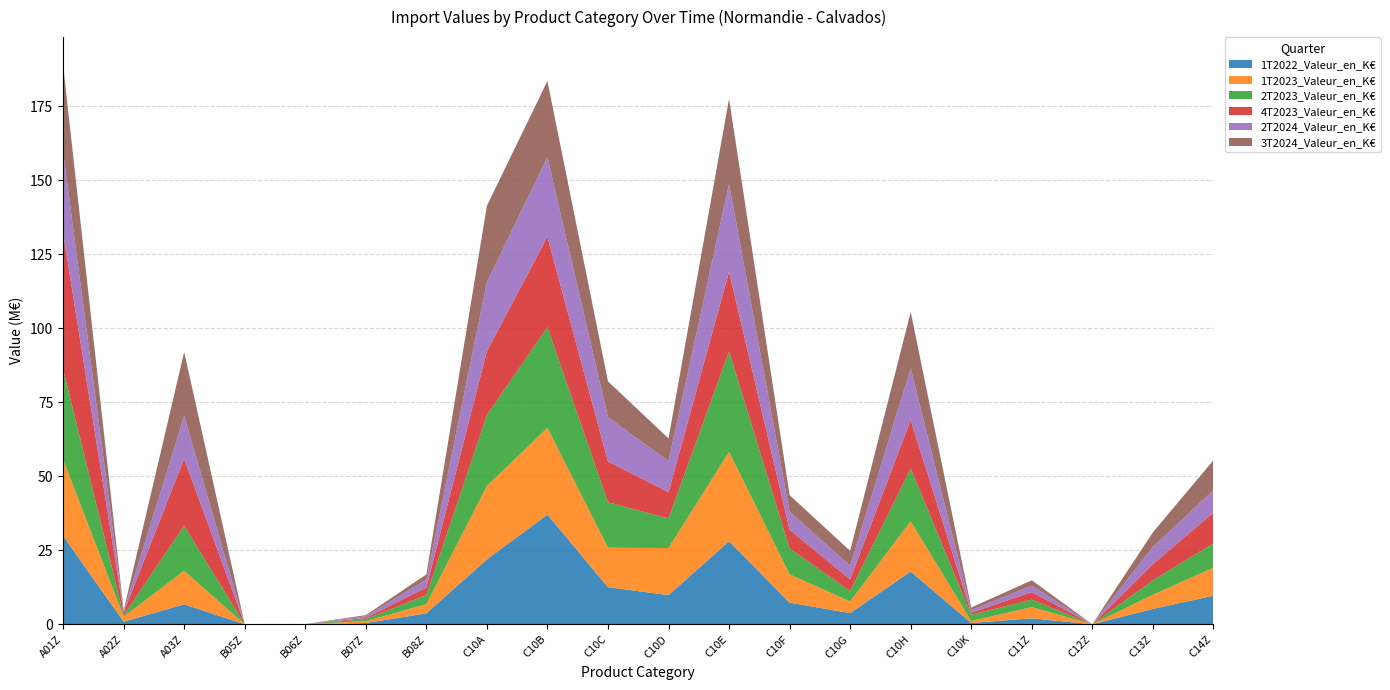

Reading right to left, list all the values displayed in this chart.

1T2022_Valeur_en_K€: C14Z=9665.6	C13Z=5183.6	C12Z=10.4	C11Z=2021.8	C10K=438.5	C10H=17821.2	C10G=3773.0	C10F=7317.1	C10E=28044.3	C10D=9868.9	C10C=12529.1	C10B=37066.0	C10A=21934.0	B08Z=3704.7	B07Z=428.9	B06Z=0.0	B05Z=0.0	A03Z=6743.8	A02Z=867.5	A01Z=29939.5
1T2023_Valeur_en_K€: C14Z=9465.4	C13Z=4772.2	C12Z=0.0	C11Z=3792.4	C10K=674.7	C10H=16970.8	C10G=3934.3	C10F=9564.1	C10E=30207.0	C10D=15899.2	C10C=13337.6	C10B=29302.1	C10A=24794.9	B08Z=3078.1	B07Z=617.4	B06Z=49.2	B05Z=0.0	A03Z=11318.8	A02Z=1694.6	A01Z=25787.4
2T2023_Valeur_en_K€: C14Z=8223.6	C13Z=4931.7	C12Z=0.0	C11Z=2522.4	C10K=2125.9	C10H=17844.1	C10G=3517.5	C10F=8752.1	C10E=33924.0	C10D=9985.3	C10C=15367.5	C10B=34003.6	C10A=23943.8	B08Z=3117.1	B07Z=683.5	B06Z=30.4	B05Z=0.0	A03Z=15217.2	A02Z=485.7	A01Z=30488.0
4T2023_Valeur_en_K€: C14Z=10357.4	C13Z=5449.3	C12Z=0.4	C11Z=2547.4	C10K=685.2	C10H=16390.9	C10G=3974.7	C10F=6300.2	C10E=26955.2	C10D=8893.2	C10C=13791.5	C10B=30550.1	C10A=21619.5	B08Z=2535.3	B07Z=409.5	B06Z=0.0	B05Z=0.0	A03Z=22688.5	A02Z=925.6	A01Z=46006.8
2T2024_Valeur_en_K€: C14Z=7555.7	C13Z=5781.7	C12Z=0.6	C11Z=2167.0	C10K=864.7	C10H=17410.9	C10G=4588.1	C10F=6102.6	C10E=29623.0	C10D=10490.2	C10C=14916.8	C10B=26890.9	C10A=23319.3	B08Z=2637.3	B07Z=602.3	B06Z=0.0	B05Z=0.0	A03Z=14421.6	A02Z=412.4	A01Z=27429.7
3T2024_Valeur_en_K€: C14Z=10141.3	C13Z=4936.6	C12Z=0.0	C11Z=1816.9	C10K=879.0	C10H=19083.2	C10G=5003.9	C10F=5601.2	C10E=28790.7	C10D=7668.0	C10C=12135.8	C10B=25738.1	C10A=25745.8	B08Z=1780.8	B07Z=355.2	B06Z=0.0	B05Z=1.3	A03Z=21592.1	A02Z=306.4	A01Z=29280.4